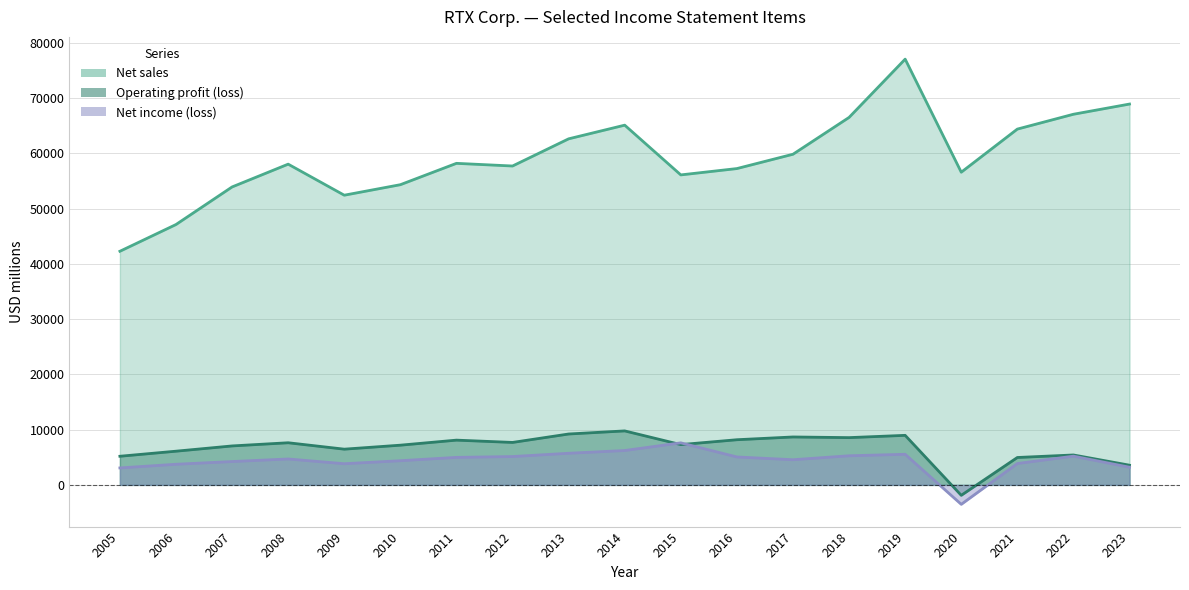

True or false: Net income (loss) has more than 1 interior local peaks.

True